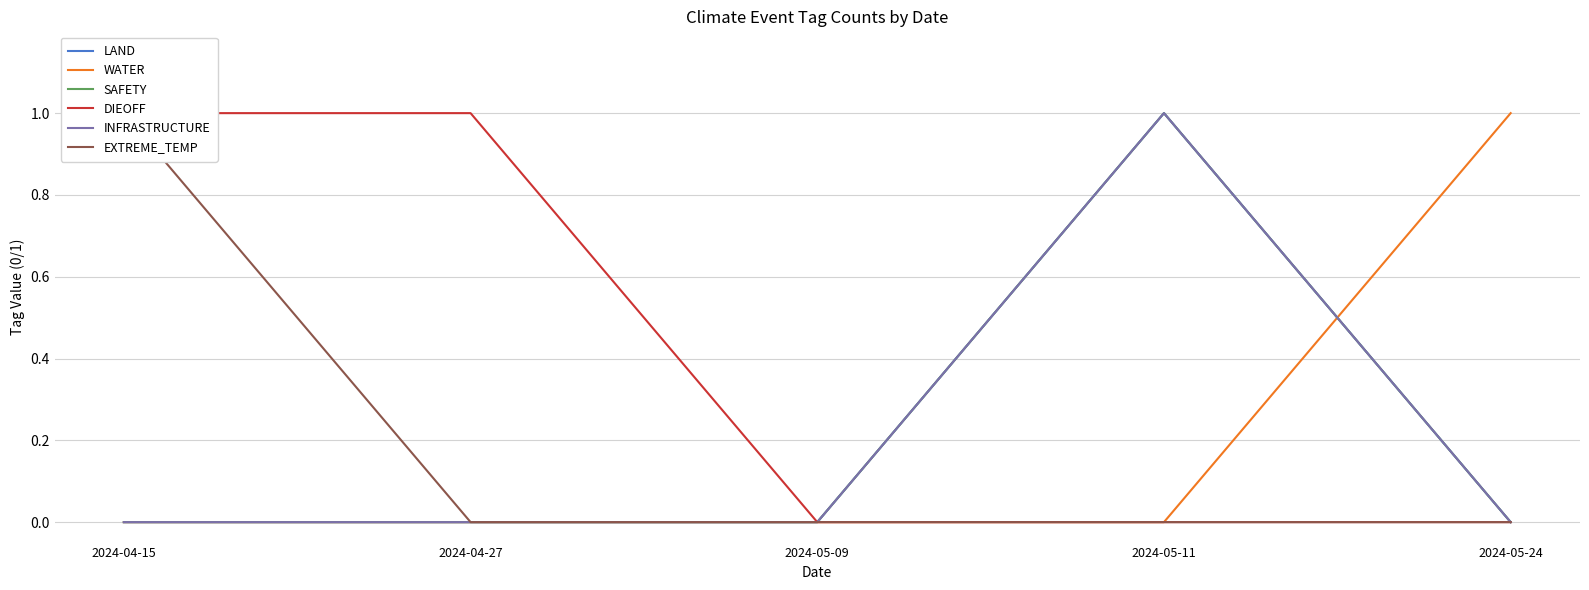

What position from the right is 2024-05-11?

2